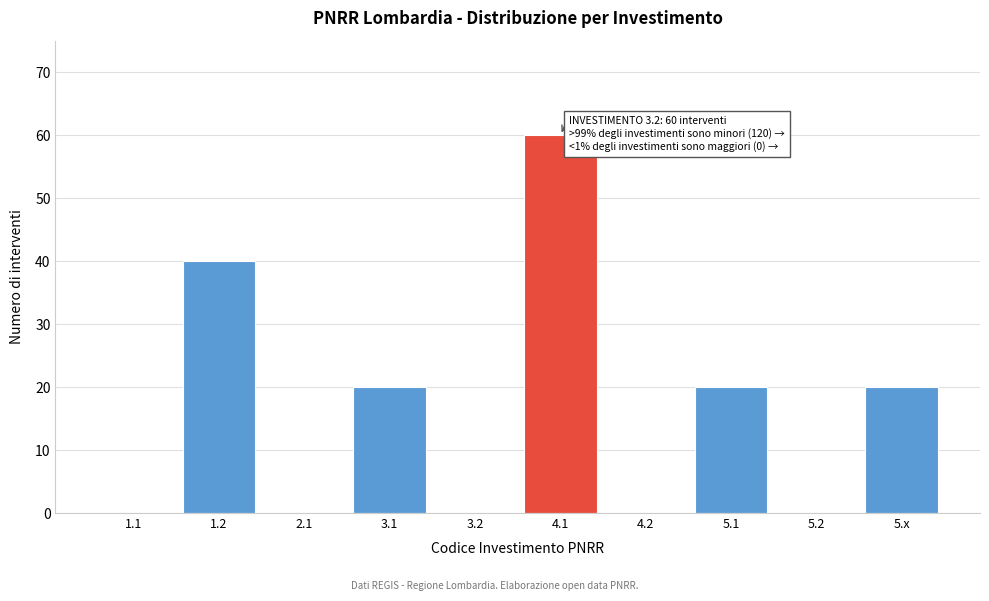

Reading left to right, transcribe all the data shown in this chart.

1.1=0	1.2=40	2.1=0	3.1=20	3.2=0	4.1=60	4.2=0	5.1=20	5.2=0	5.x=20